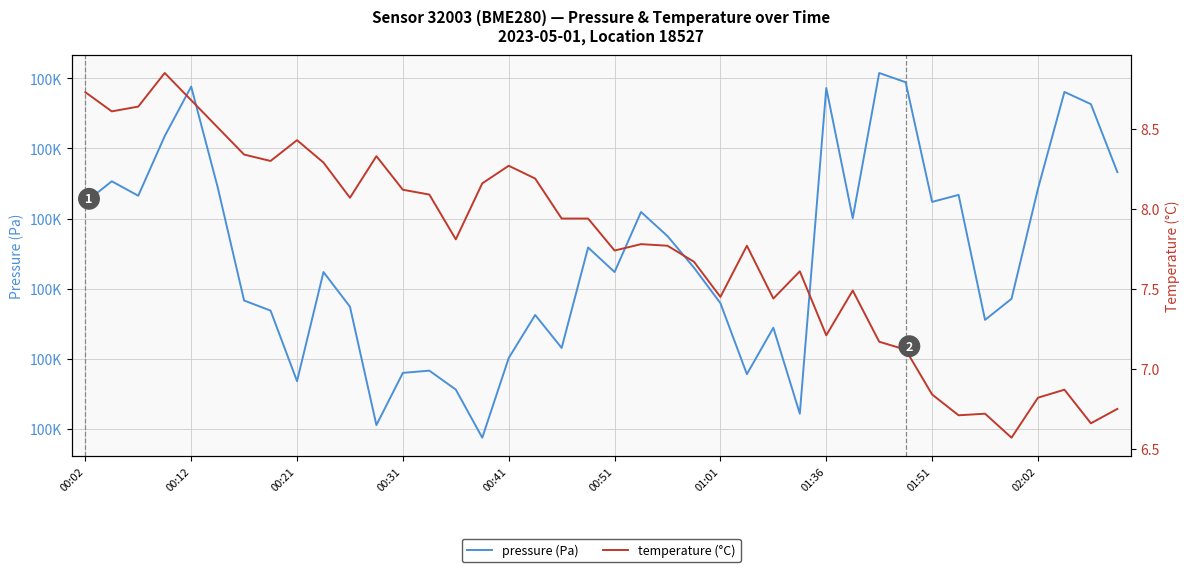

Reading left to right, what are all the values shown in this chart?

pressure (Pa): 99851.2	99852.7	99851.6	99855.9	99859.4	99852.2	99844.2	99843.4	99838.4	99846.2	99843.7	99835.3	99839.0	99839.2	99837.8	99834.4	99840.1	99843.1	99840.8	99847.9	99846.2	99850.5	99848.8	99846.5	99844.0	99838.9	99842.2	99836.1	99859.3	99850.0	99860.4	99859.7	99851.2	99851.7	99842.8	99844.3	99852.1	99859.0	99858.2	99853.3
temperature (°C): 8.7	8.6	8.6	8.8	8.7	8.5	8.3	8.3	8.4	8.3	8.1	8.3	8.1	8.1	7.8	8.2	8.3	8.2	7.9	7.9	7.7	7.8	7.8	7.7	7.5	7.8	7.4	7.6	7.2	7.5	7.2	7.1	6.8	6.7	6.7	6.6	6.8	6.9	6.7	6.8